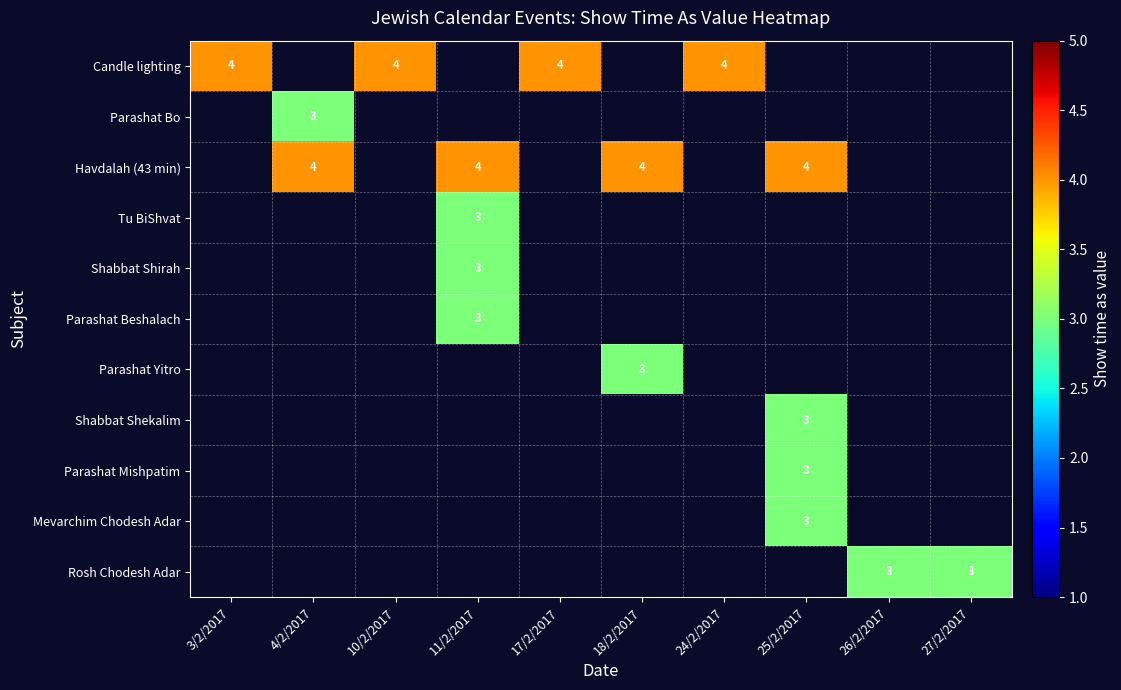

How many distinct data groups are displayed?

11